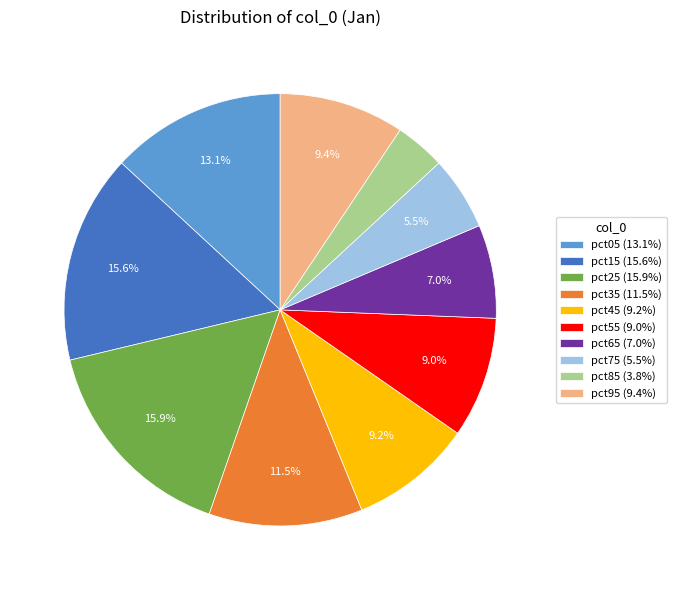

Is there a majority slice in this chart?

No